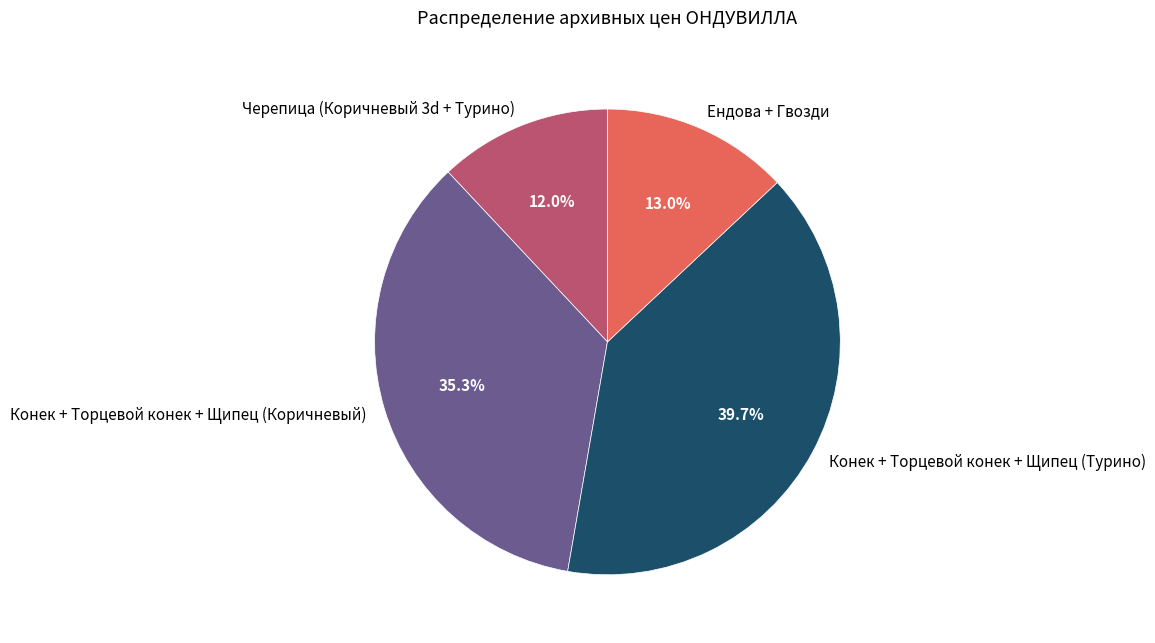

Is there any slice that represents more than half of the pie?

No